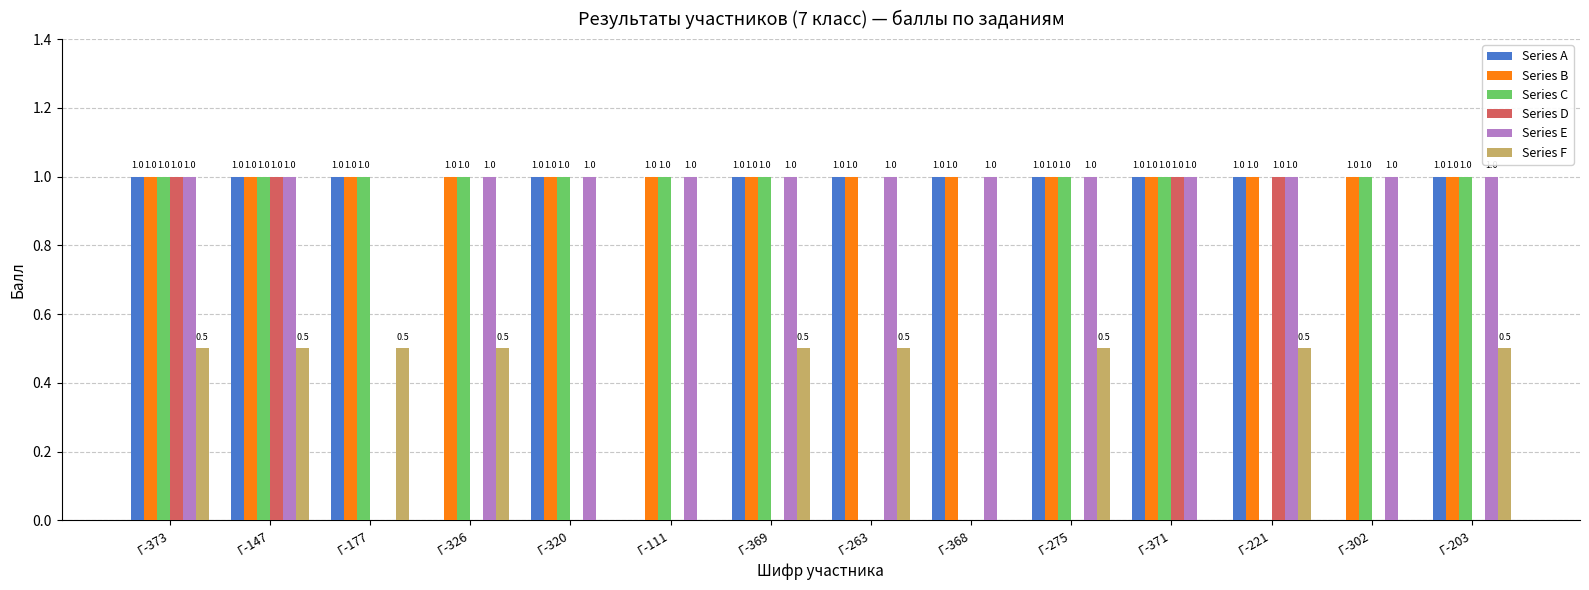

Reading right to left, list all the values displayed in this chart.

Series A: Г-203=1.0	Г-302=0.0	Г-221=1.0	Г-371=1.0	Г-275=1.0	Г-368=1.0	Г-263=1.0	Г-369=1.0	Г-111=0.0	Г-320=1.0	Г-326=0.0	Г-177=1.0	Г-147=1.0	Г-373=1.0
Series B: Г-203=1.0	Г-302=1.0	Г-221=1.0	Г-371=1.0	Г-275=1.0	Г-368=1.0	Г-263=1.0	Г-369=1.0	Г-111=1.0	Г-320=1.0	Г-326=1.0	Г-177=1.0	Г-147=1.0	Г-373=1.0
Series C: Г-203=1.0	Г-302=1.0	Г-221=0.0	Г-371=1.0	Г-275=1.0	Г-368=0.0	Г-263=0.0	Г-369=1.0	Г-111=1.0	Г-320=1.0	Г-326=1.0	Г-177=1.0	Г-147=1.0	Г-373=1.0
Series D: Г-203=0.0	Г-302=0.0	Г-221=1.0	Г-371=1.0	Г-275=0.0	Г-368=0.0	Г-263=0.0	Г-369=0.0	Г-111=0.0	Г-320=0.0	Г-326=0.0	Г-177=0.0	Г-147=1.0	Г-373=1.0
Series E: Г-203=1.0	Г-302=1.0	Г-221=1.0	Г-371=1.0	Г-275=1.0	Г-368=1.0	Г-263=1.0	Г-369=1.0	Г-111=1.0	Г-320=1.0	Г-326=1.0	Г-177=0.0	Г-147=1.0	Г-373=1.0
Series F: Г-203=0.5	Г-302=0.0	Г-221=0.5	Г-371=0.0	Г-275=0.5	Г-368=0.0	Г-263=0.5	Г-369=0.5	Г-111=0.0	Г-320=0.0	Г-326=0.5	Г-177=0.5	Г-147=0.5	Г-373=0.5